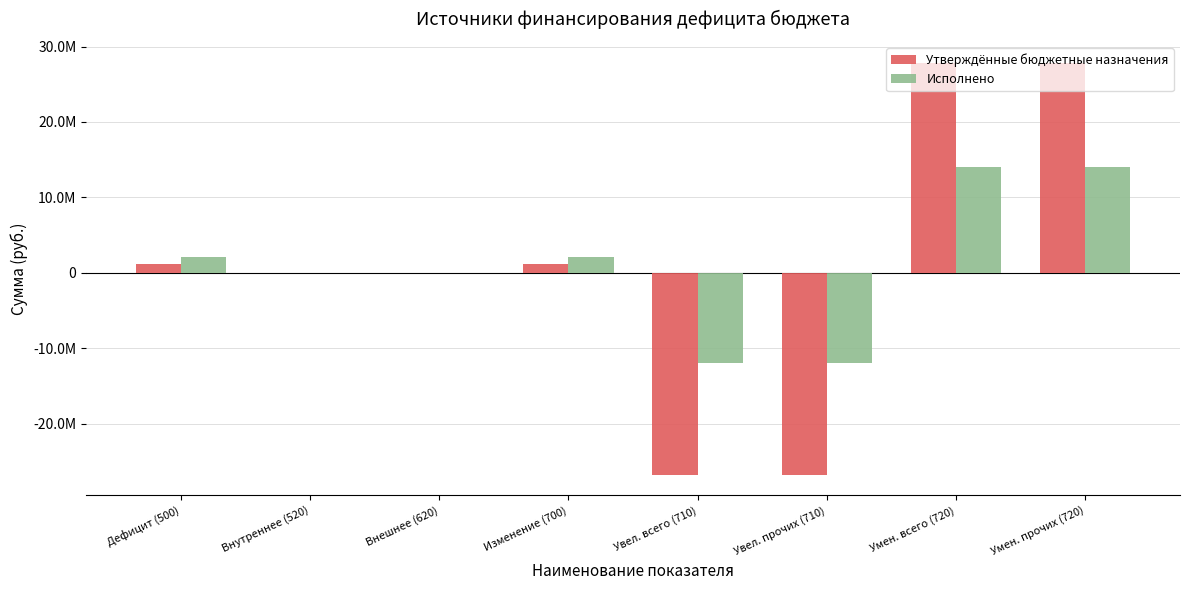

Read the Исполнено value at Увел. прочих (710).

-12030116.2